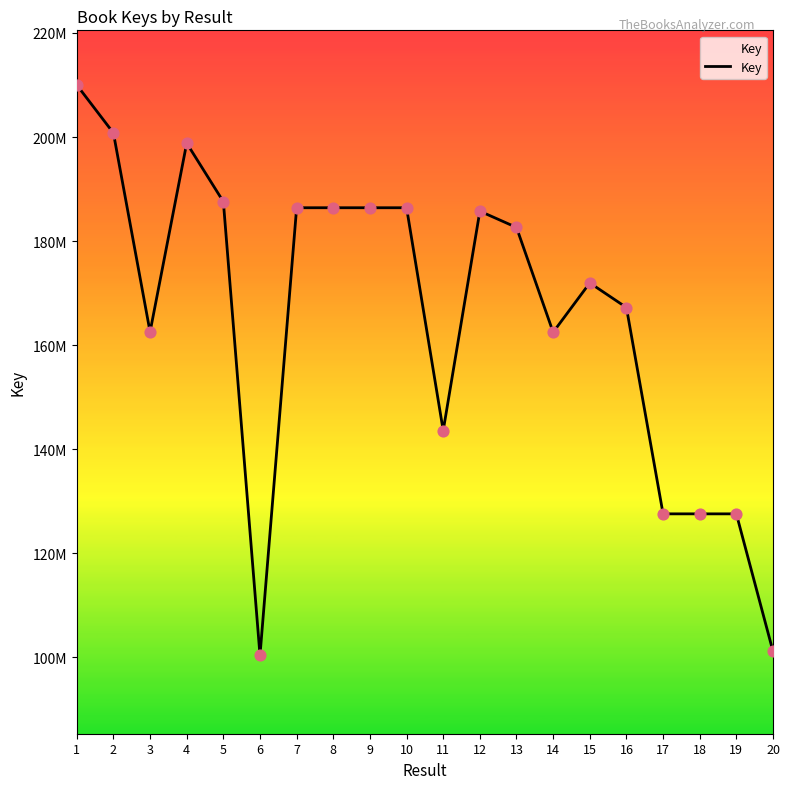

What is the ratio of the value at 1 to the value at 12?

1.1